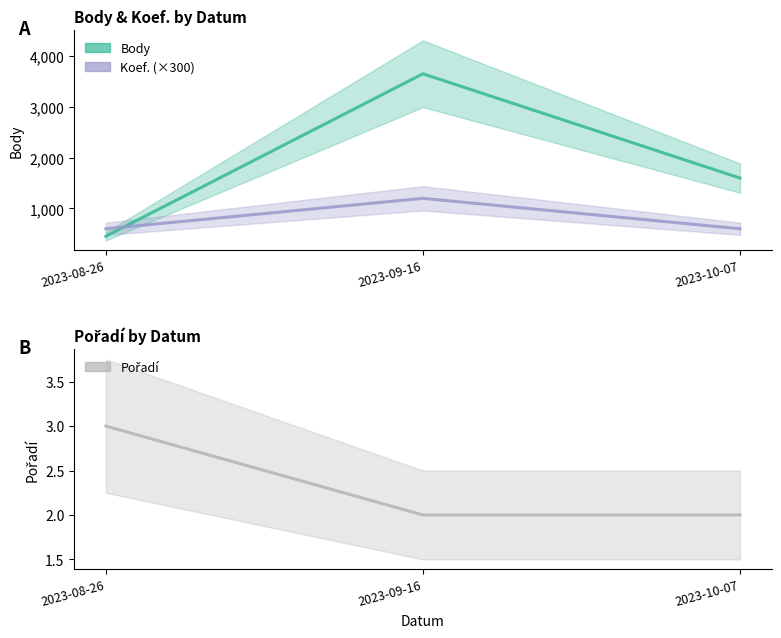

What are all the series names shown in the legend?

Body, Koef., Pořadí